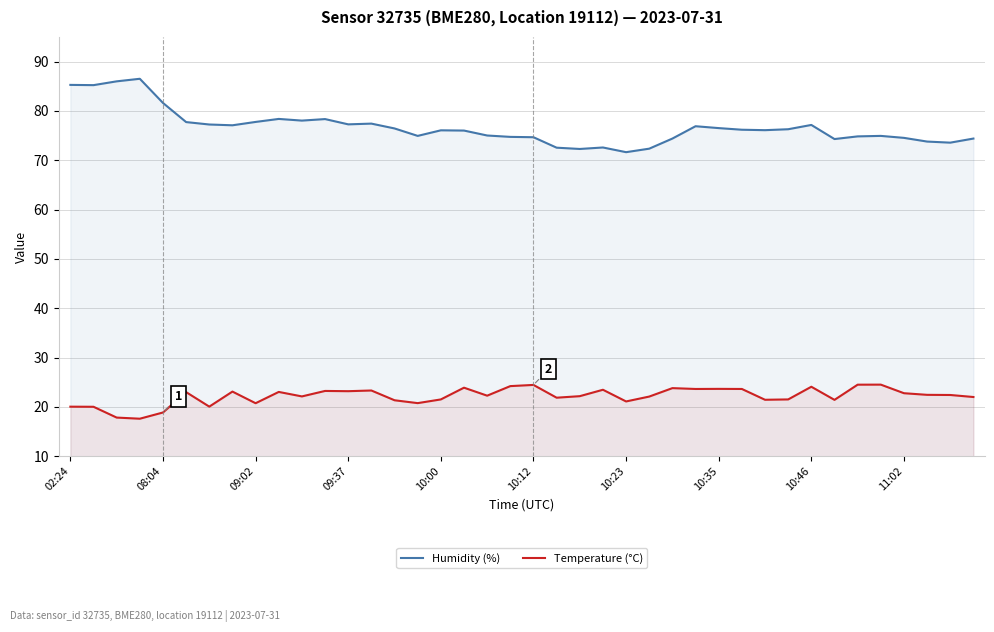

What is the value of the Temperature (°C) point at the 37th from the left?

22.8